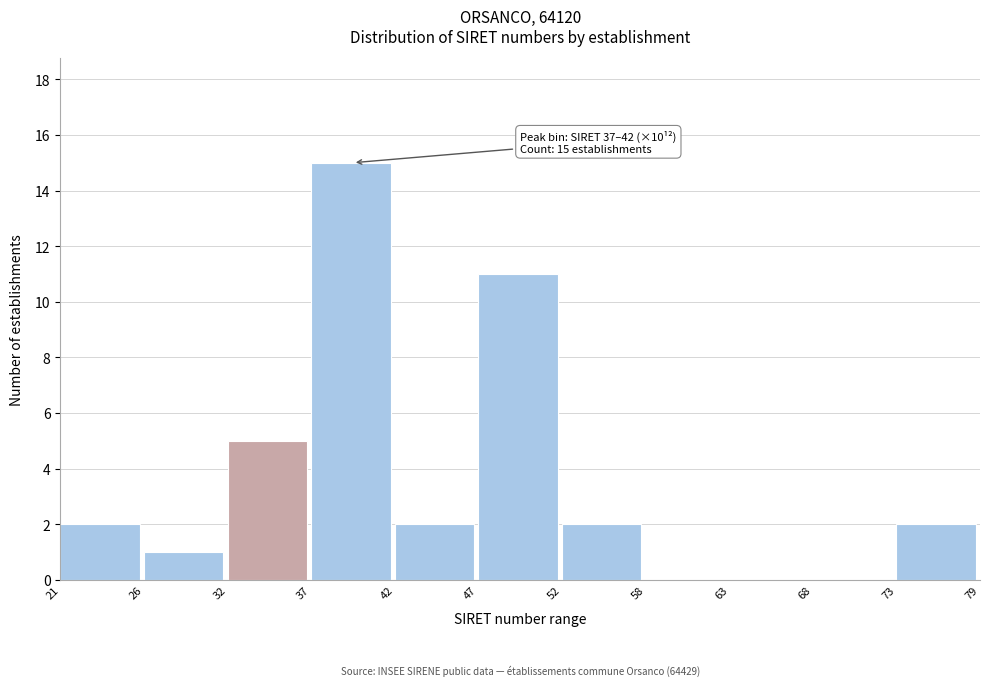

Reading right to left, list all the values displayed in this chart.

73=2	68=0	63=0	58=0	52=2	47=11	42=2	37=15	32=5	26=1	21=2